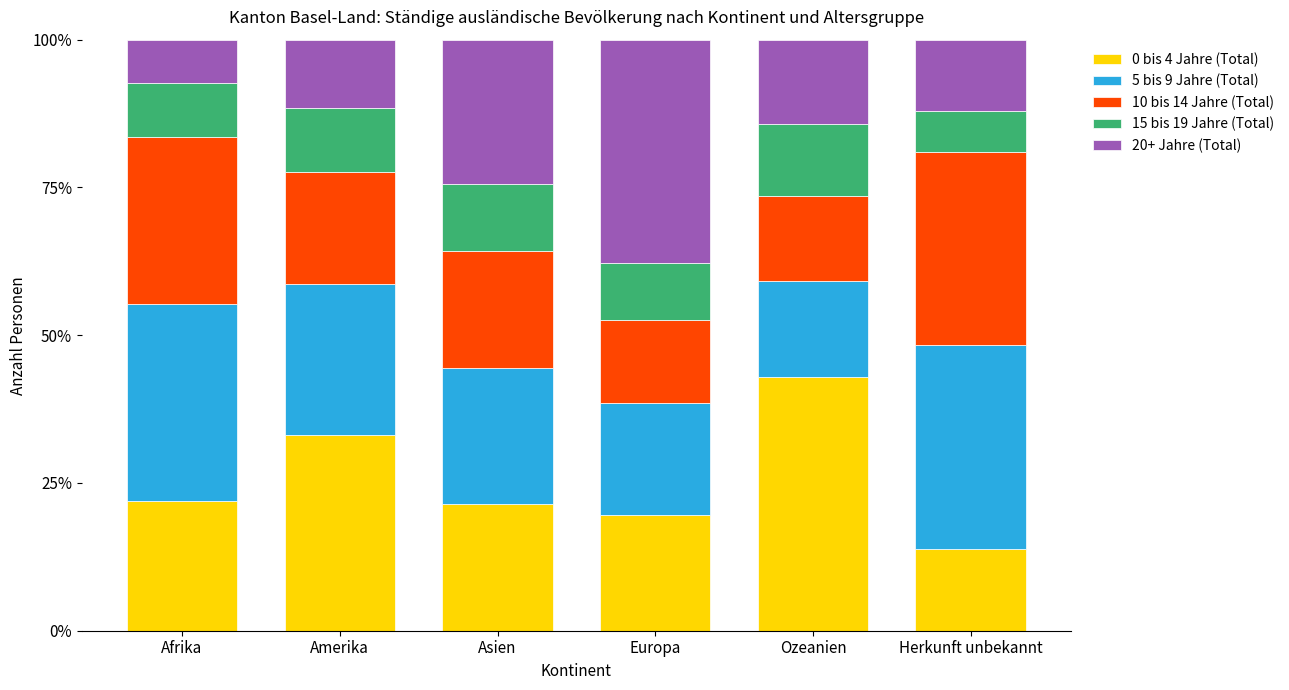

What is the lowest value of the 0 bis 4 Jahre (Total) series?

13.8